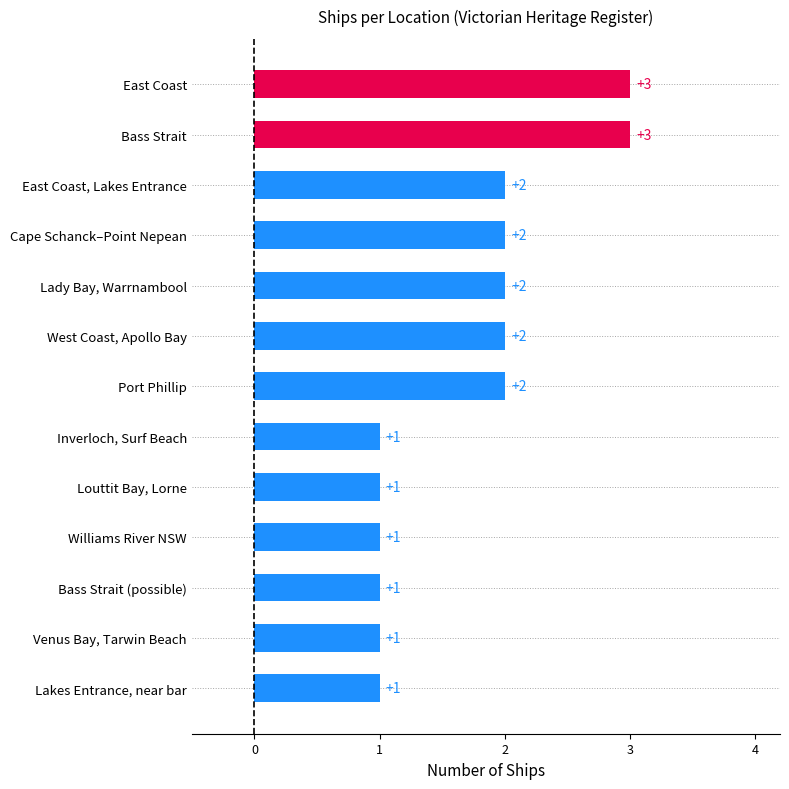

Approximately how many times larger is the value at East Coast, Lakes Entrance compared to Bass Strait?

0.7